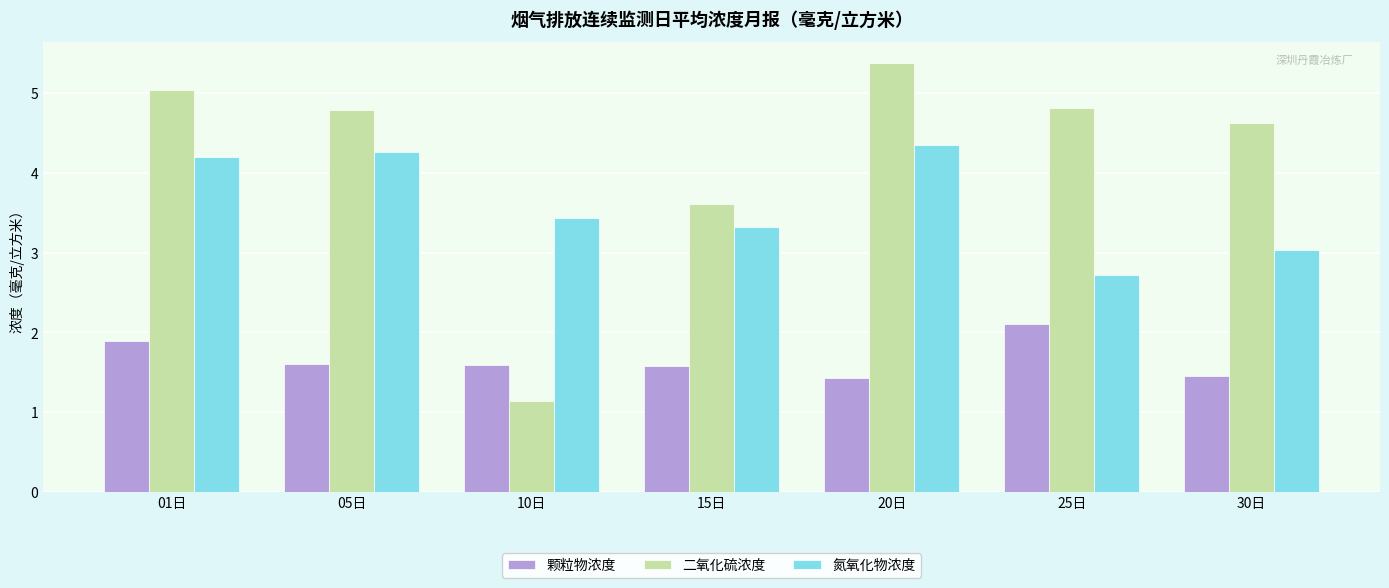

List the series in order of their peak value, highest first.

二氧化硫浓度, 氮氧化物浓度, 颗粒物浓度